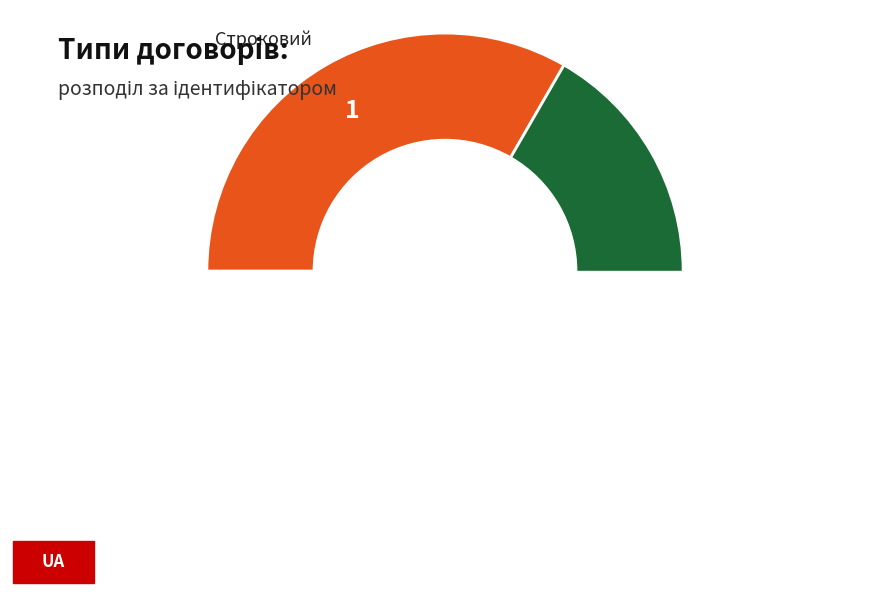

Is there any slice that represents more than half of the pie?

Yes